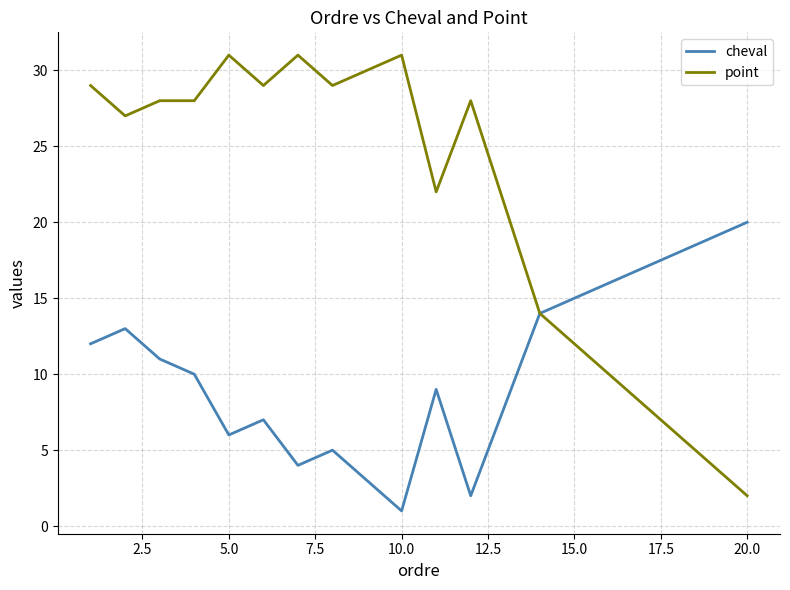

Rank the series by their average value, from highest to lowest.

point, cheval